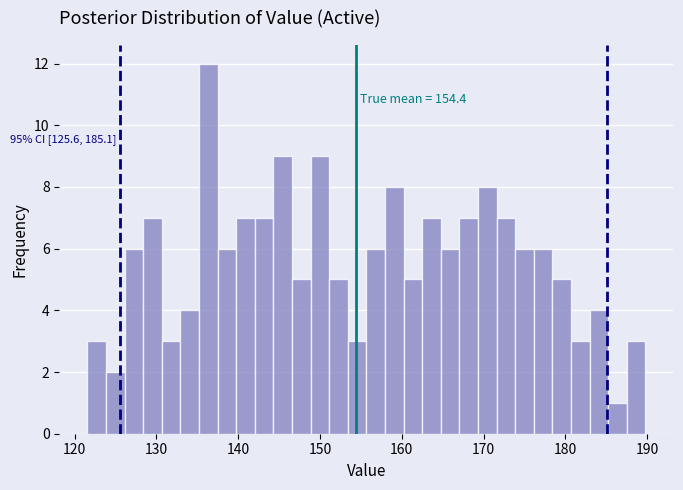

Read against the x-axis, roughly where is the centre of the tallest bar?

136